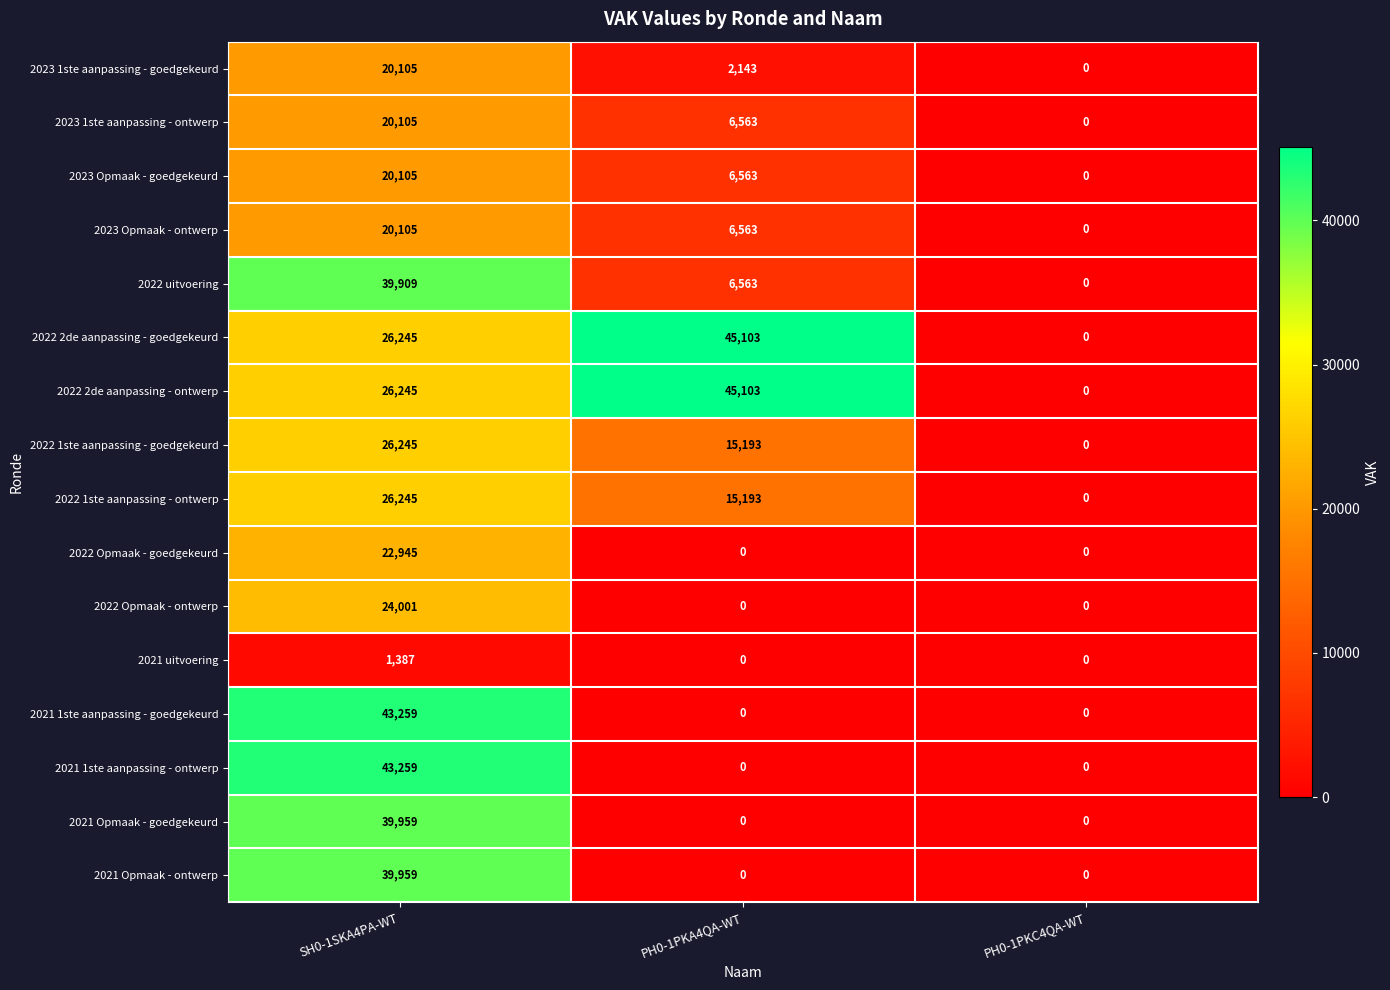

What is the difference between the maximum and minimum values in the 2021 1ste aanpassing - ontwerp series?

43259